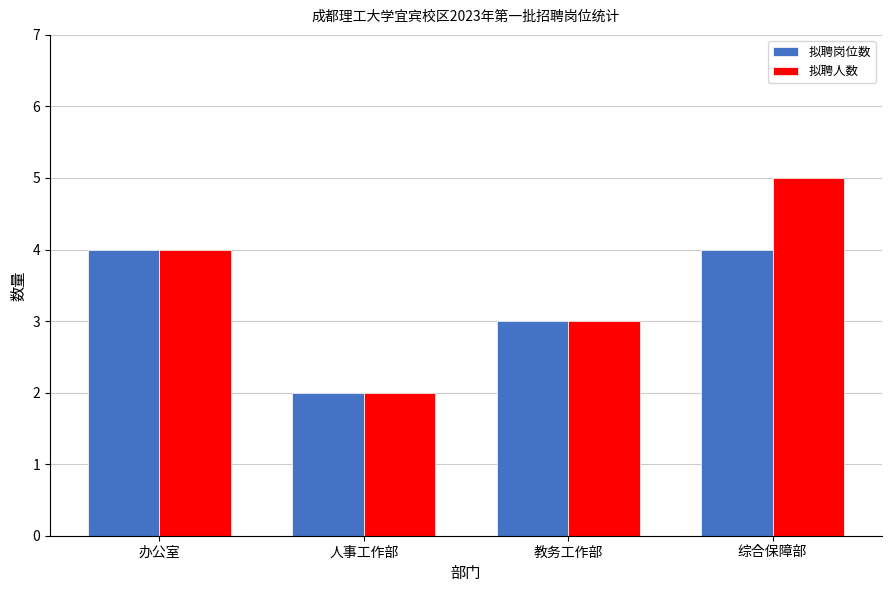

True or false: 拟聘人数 has a value of 4 at 办公室.

True